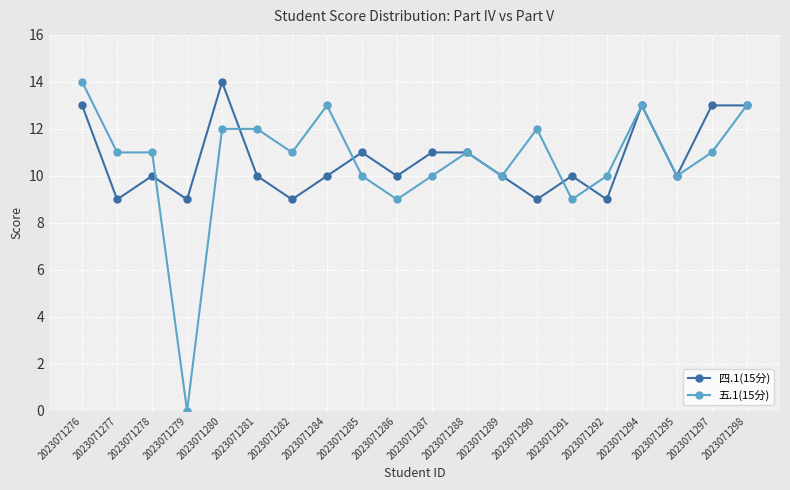

What is the spread (max minus min) of values at 2023071291?

1